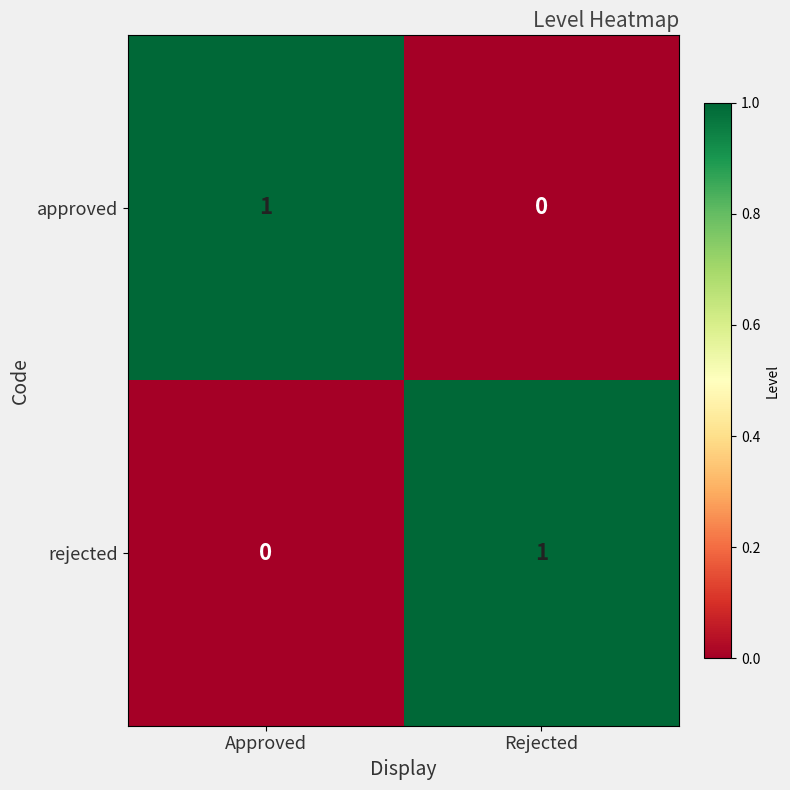

What is the spread (max minus min) of values at Approved?

1